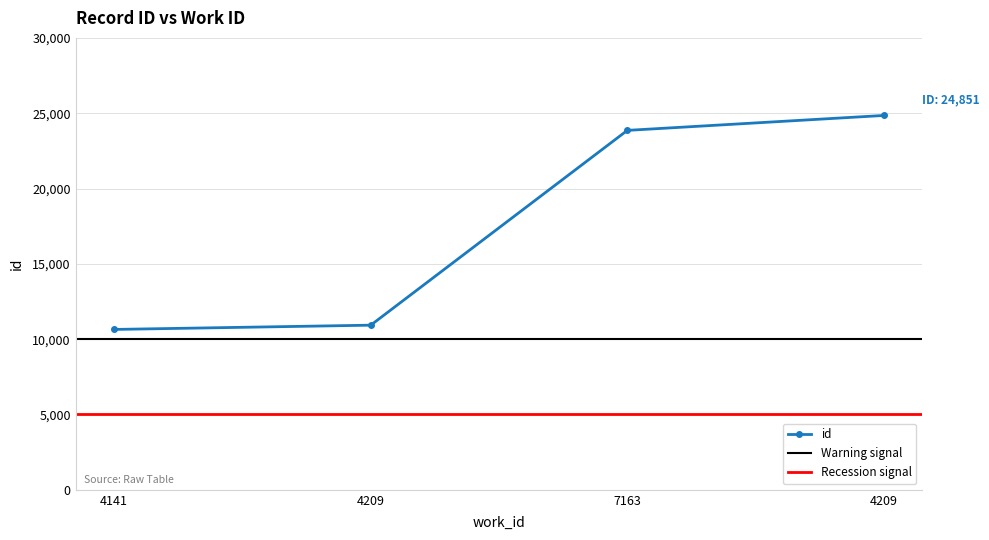

Does the chart have visible grid lines?

Yes